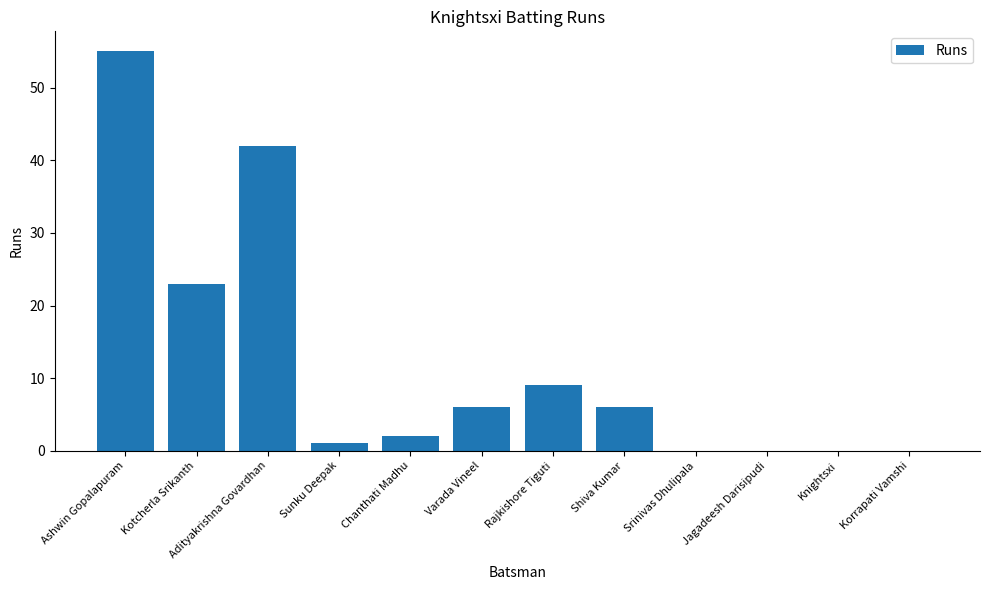

What is the sum of all values?

144